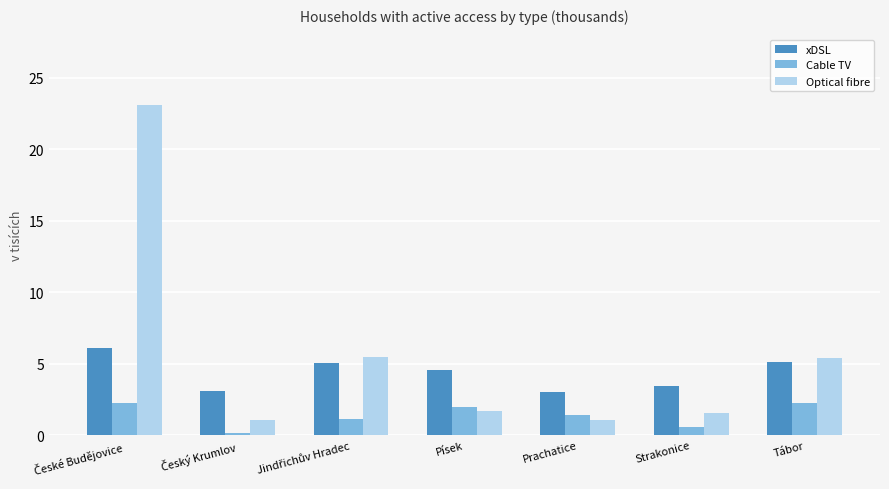

What is the sum of all Cable TV values?

9.9